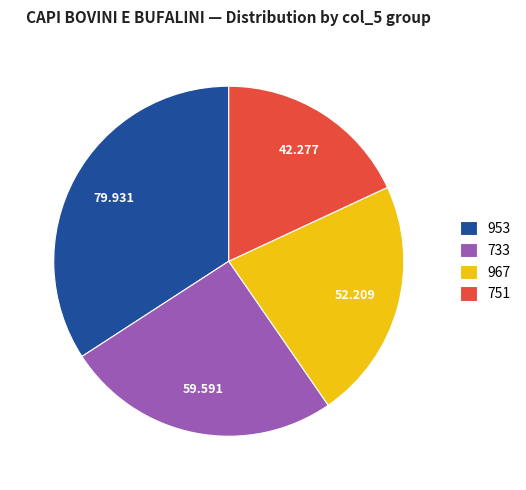

How many segments does this pie chart have?

4